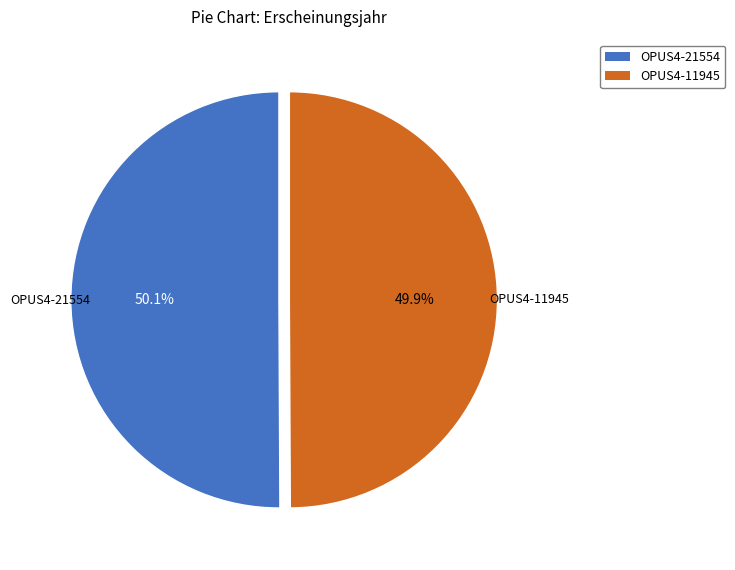

Is the sum of OPUS4-11945 and OPUS4-21554 greater than half?

Yes